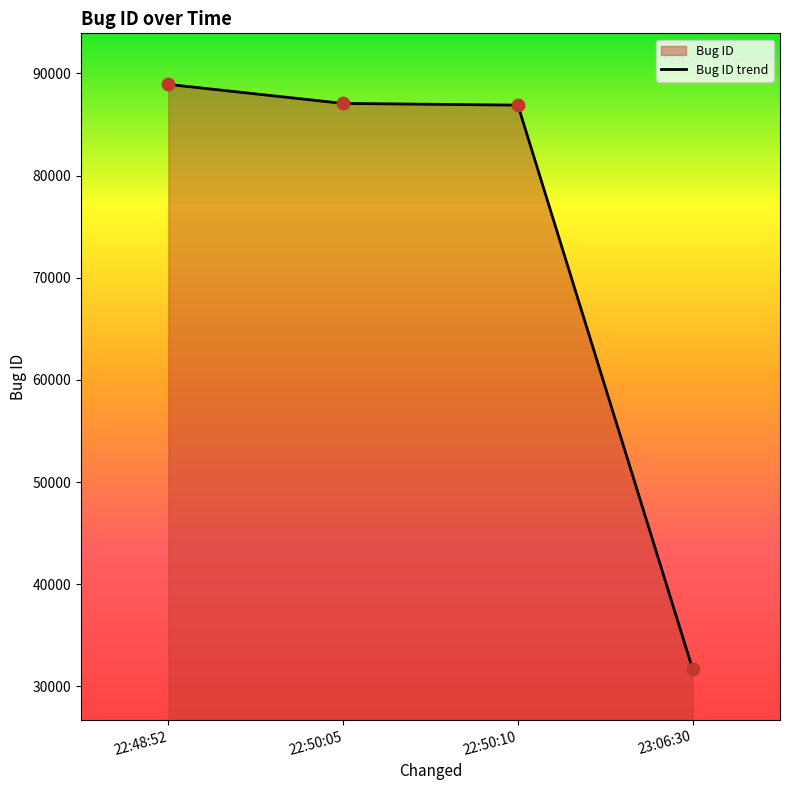

What is the change in value from 22:50:05 to 23:06:30?

-55361